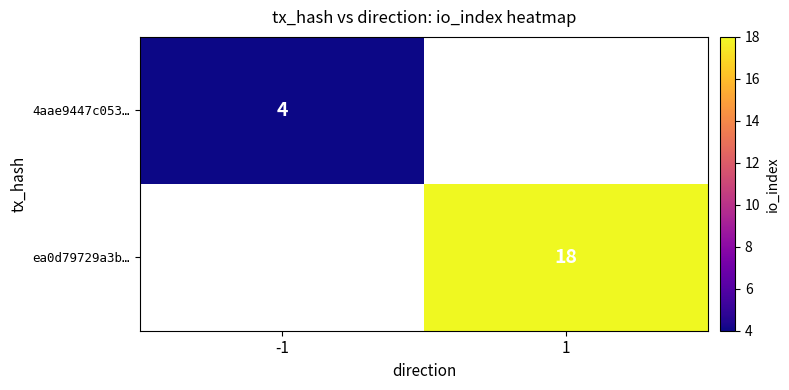

The 4aae9447c053… series shows 7 at -1. True or false?

False